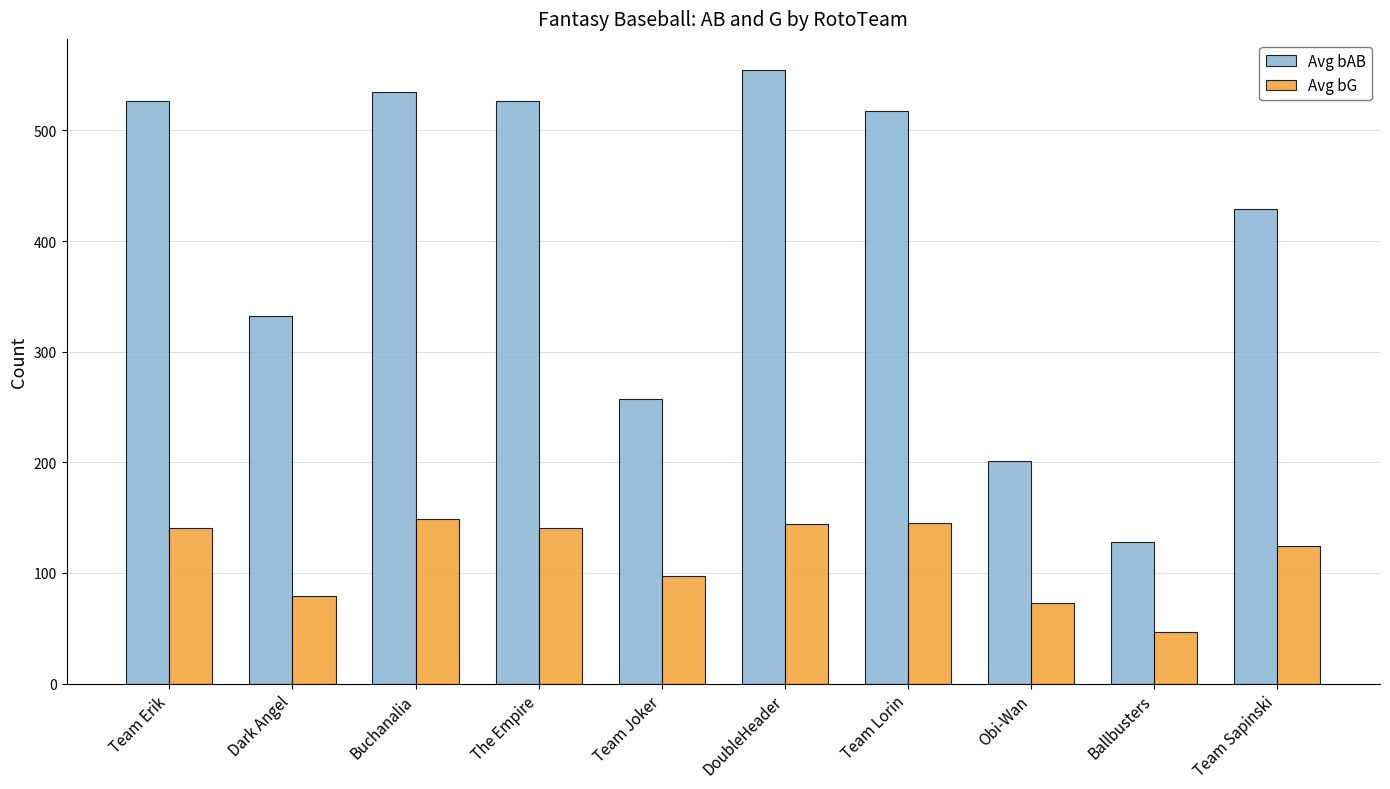

What is the sum of all Avg bG values?

1140